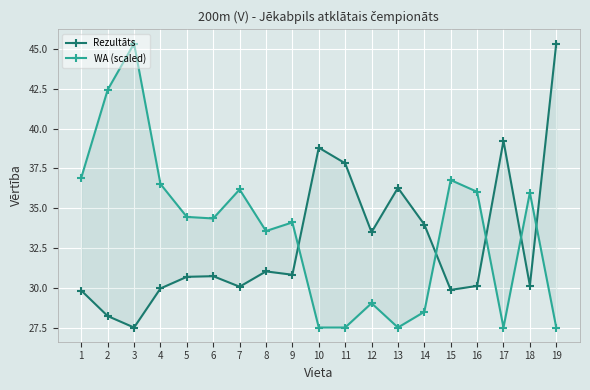

What value does the Rezultāts series have at 17?

39.2